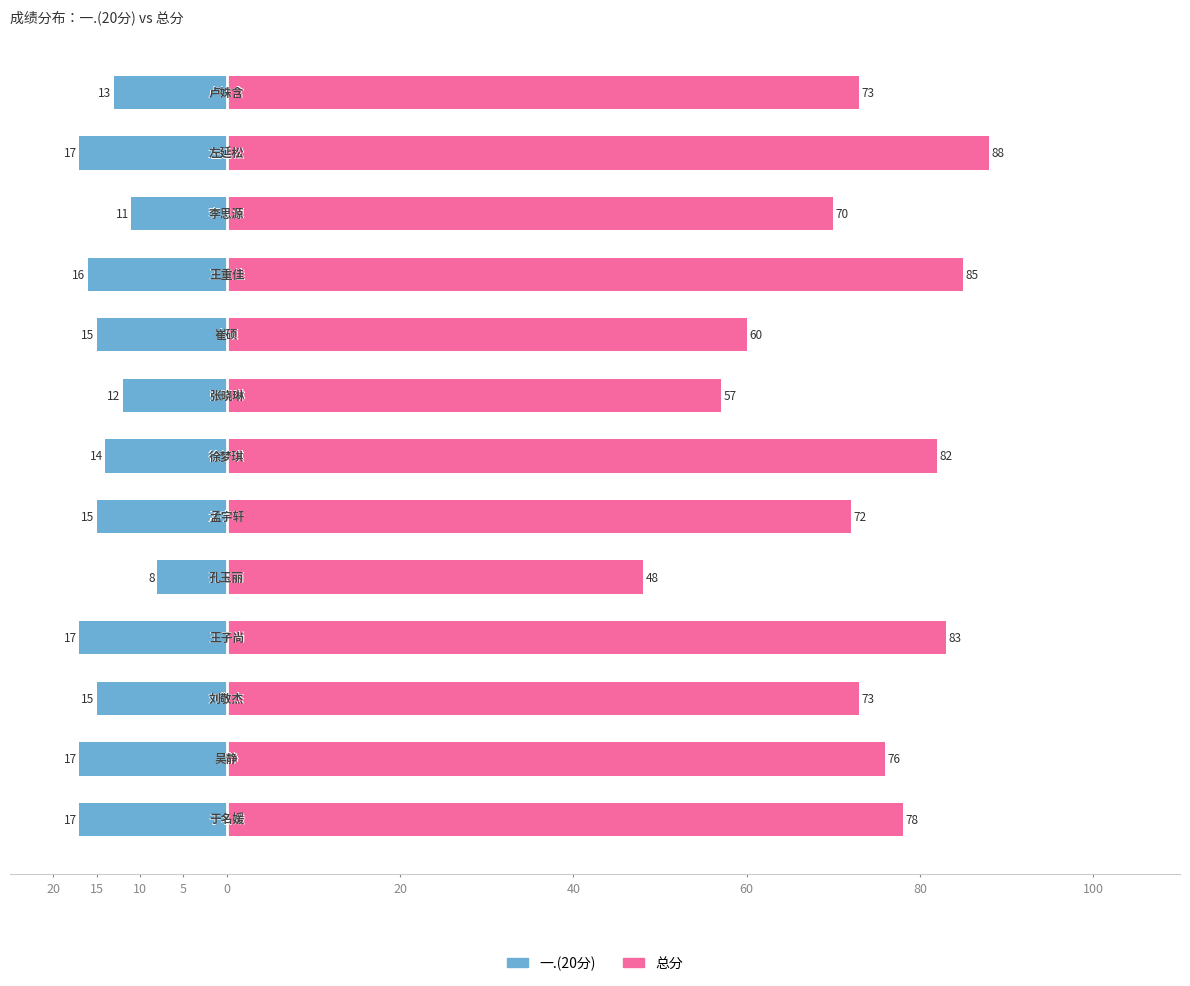

The value of 总分 at 10 is 114. True or false?

False